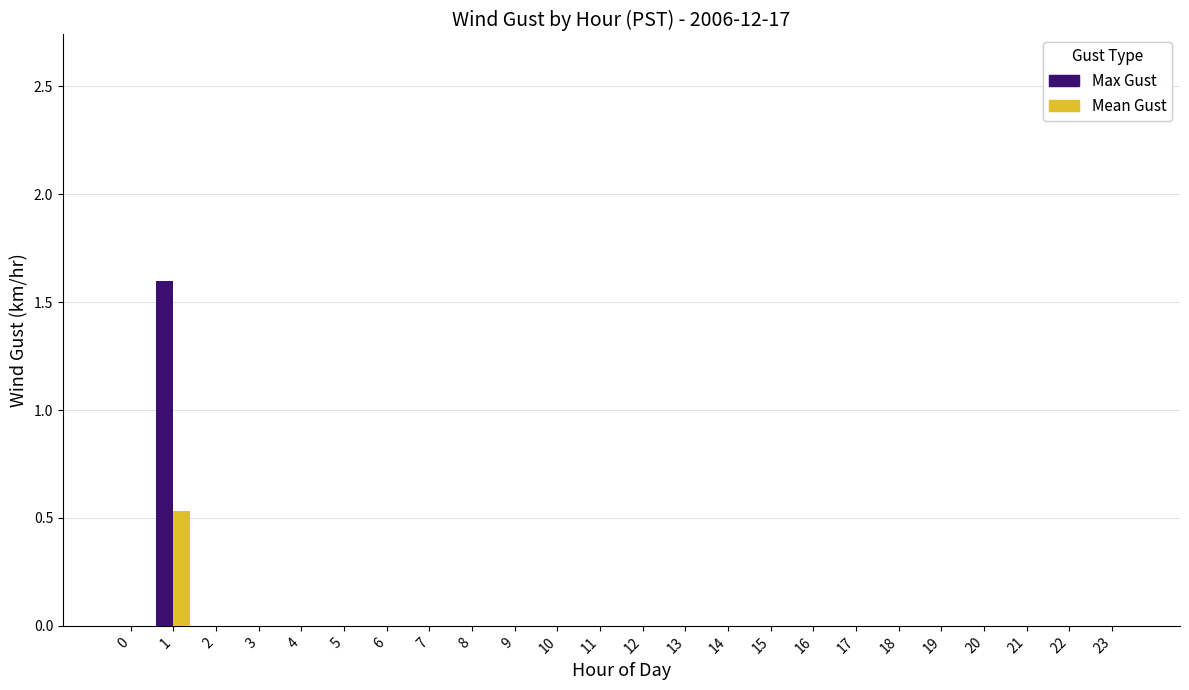

The Max Gust series shows 0.0 at 2. True or false?

True